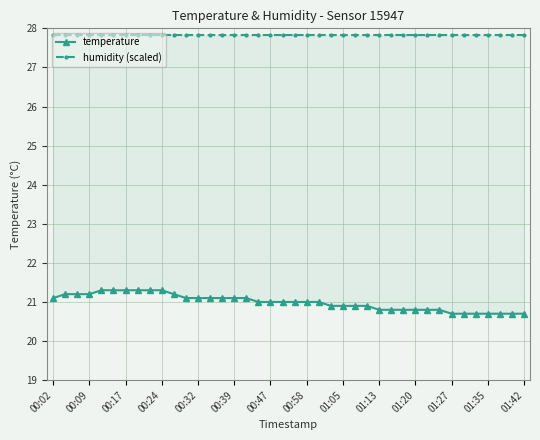

How many lines are shown in the chart?

2